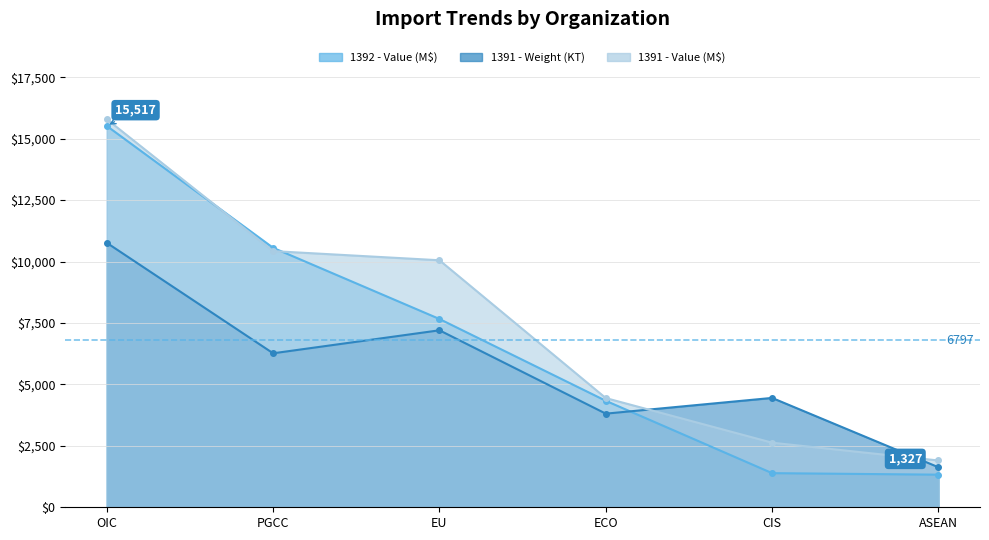

What is the difference between the maximum and minimum values in the 1391 - Weight (KT) series?

9131